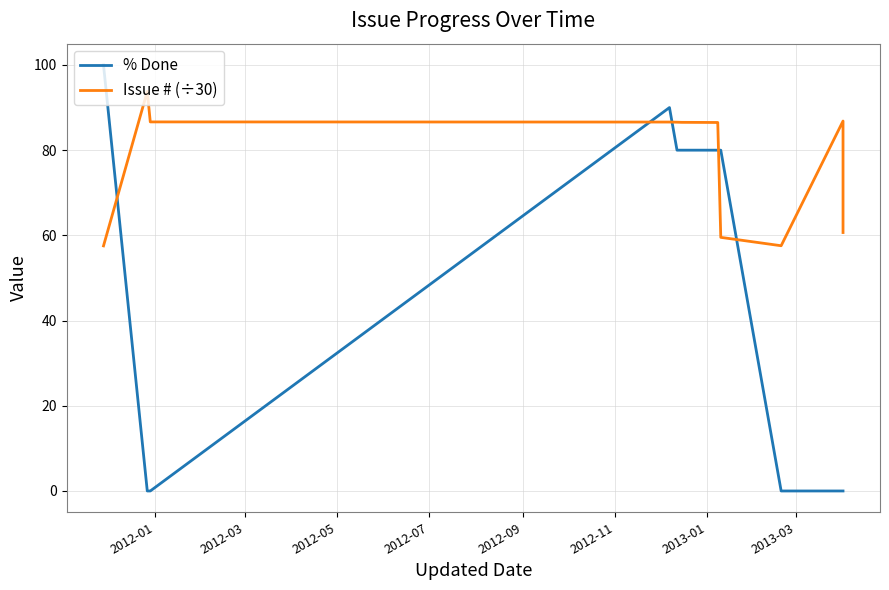

The value of Issue # (÷30) at 2012-03 is 46.4. True or false?

False